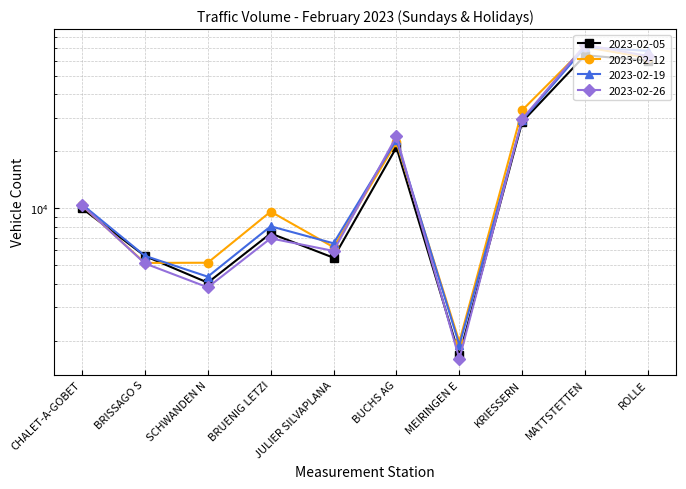

True or false: 2023-02-26 has a value of 29664 at KRIESSERN.

True